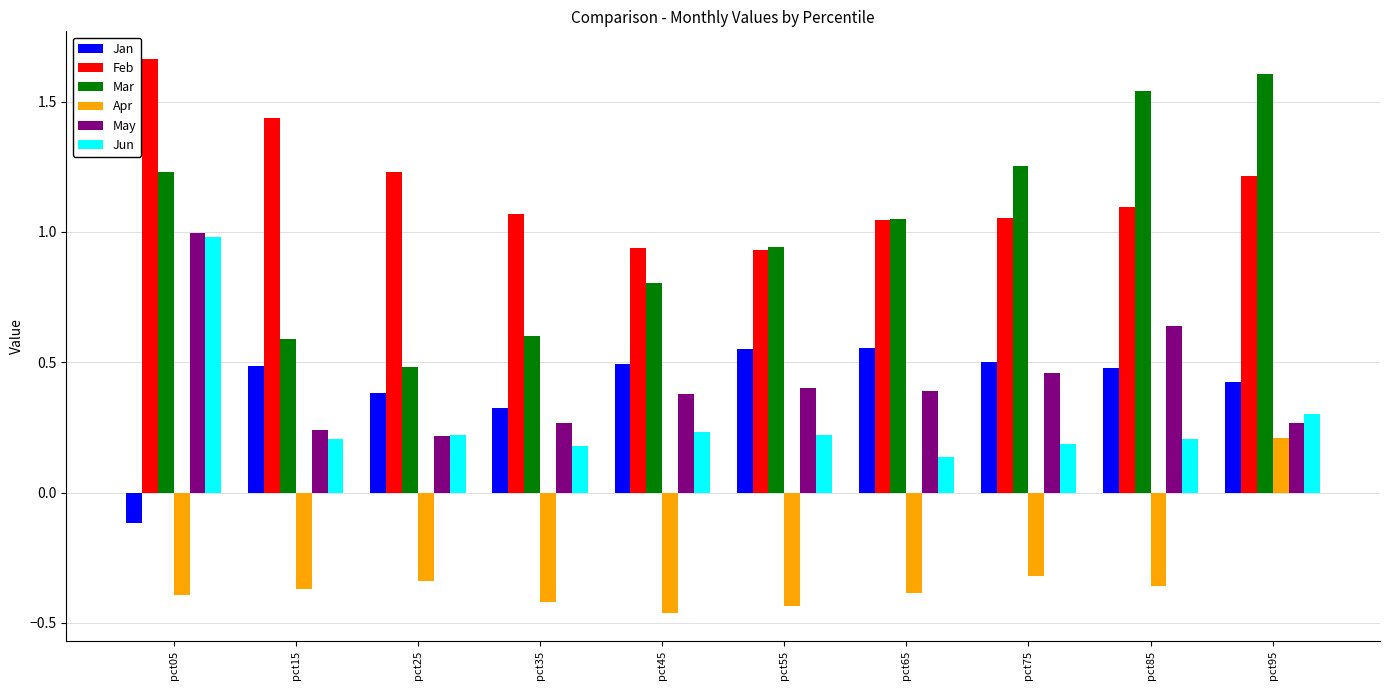

At pct45, list the series in order from largest to smallest.

Feb, Mar, Jan, May, Jun, Apr